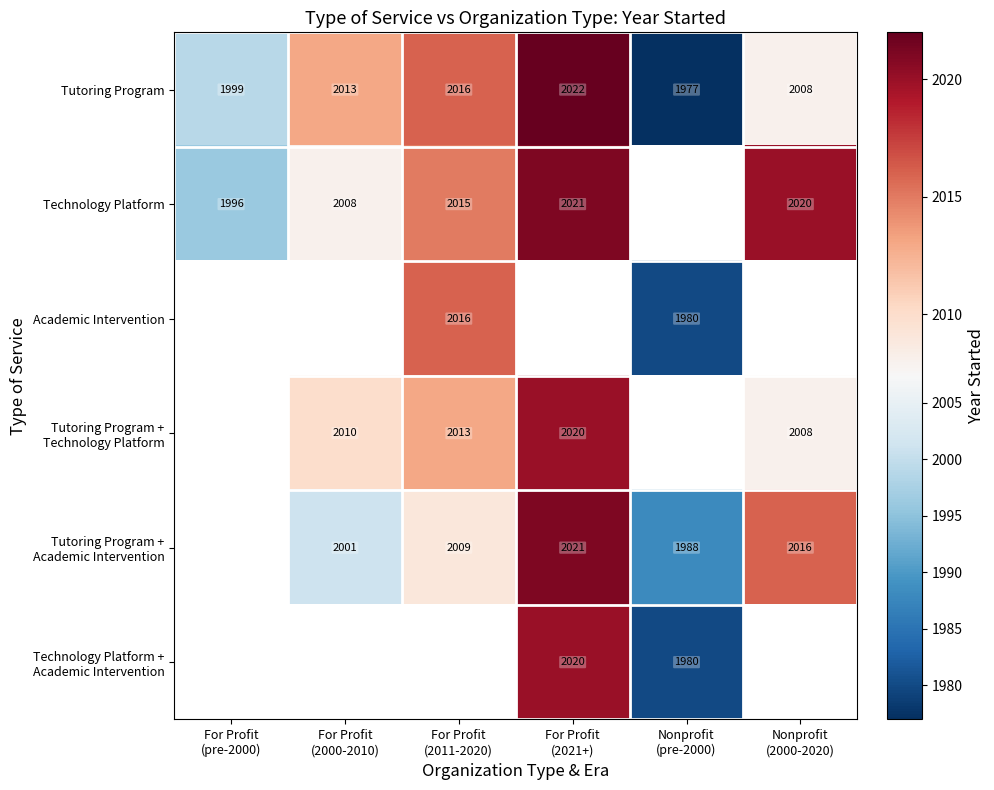

What is the average value of the Tutoring Program series?

2006